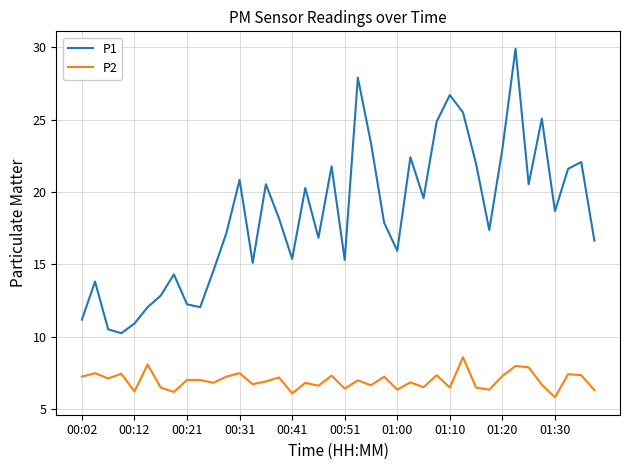

What is the difference between the maximum and minimum values in the P1 series?

19.7